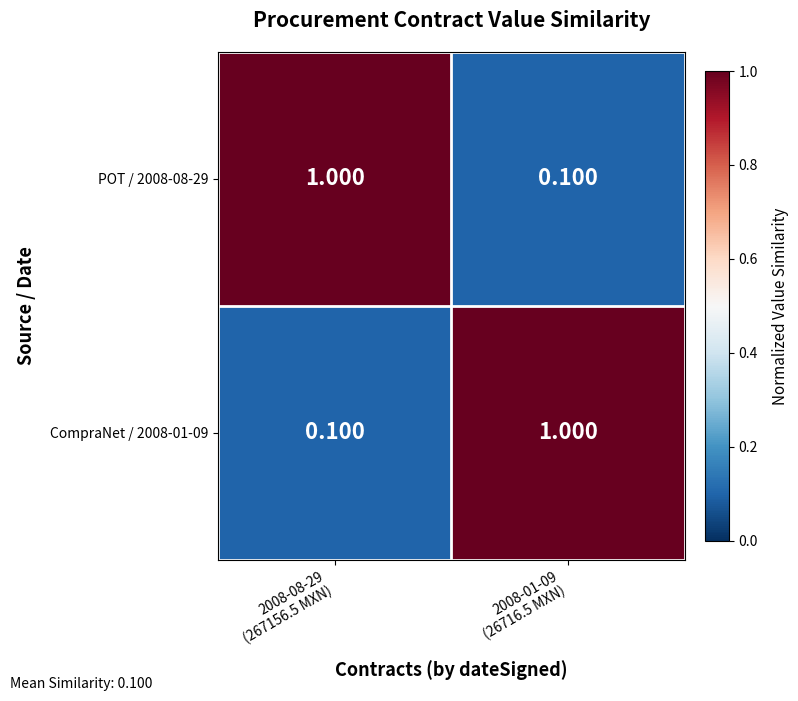

Reading left to right, extract all data points from this chart.

POT / 2008-08-29: 2008-08-29
(267156.5 MXN)=1.0	2008-01-09
(26716.5 MXN)=0.1
CompraNet / 2008-01-09: 2008-08-29
(267156.5 MXN)=0.1	2008-01-09
(26716.5 MXN)=1.0